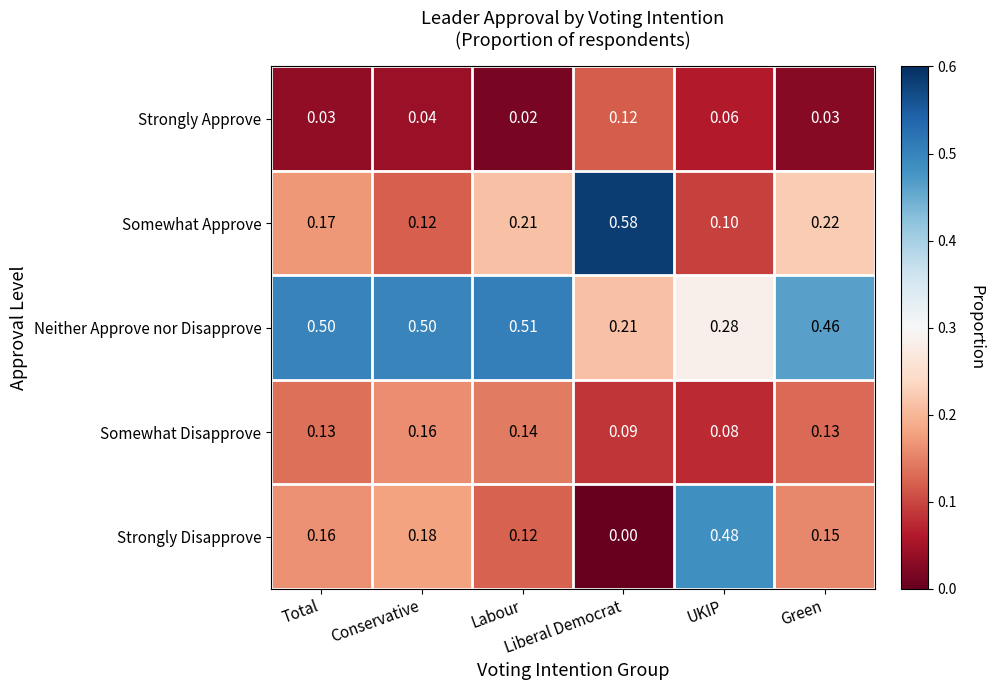

Reading left to right, list all the values displayed in this chart.

Strongly Approve: Total=0.0	Conservative=0.0	Labour=0.0	Liberal Democrat=0.1	UKIP=0.1	Green=0.0
Somewhat Approve: Total=0.2	Conservative=0.1	Labour=0.2	Liberal Democrat=0.6	UKIP=0.1	Green=0.2
Neither Approve nor Disapprove: Total=0.5	Conservative=0.5	Labour=0.5	Liberal Democrat=0.2	UKIP=0.3	Green=0.5
Somewhat Disapprove: Total=0.1	Conservative=0.2	Labour=0.1	Liberal Democrat=0.1	UKIP=0.1	Green=0.1
Strongly Disapprove: Total=0.2	Conservative=0.2	Labour=0.1	Liberal Democrat=0.0	UKIP=0.5	Green=0.1